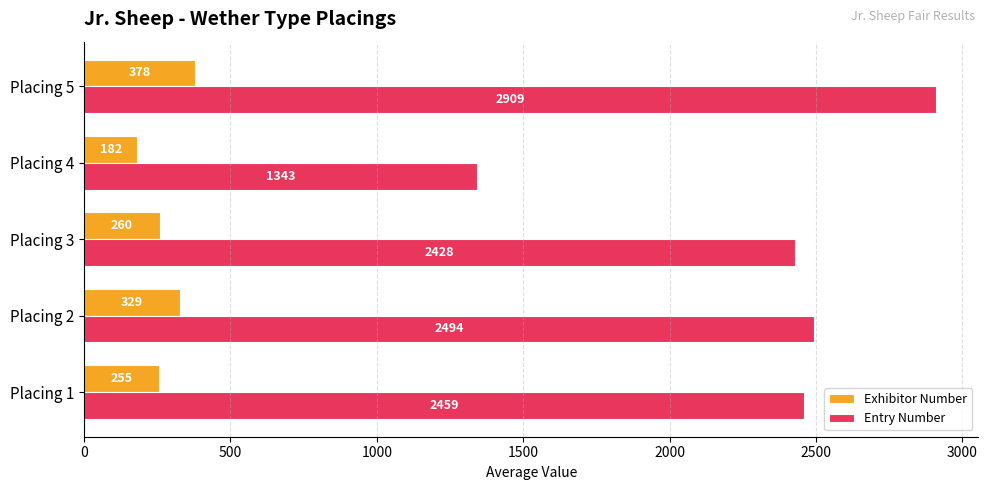

The value of Exhibitor Number at Placing 3 is 259.5. True or false?

True